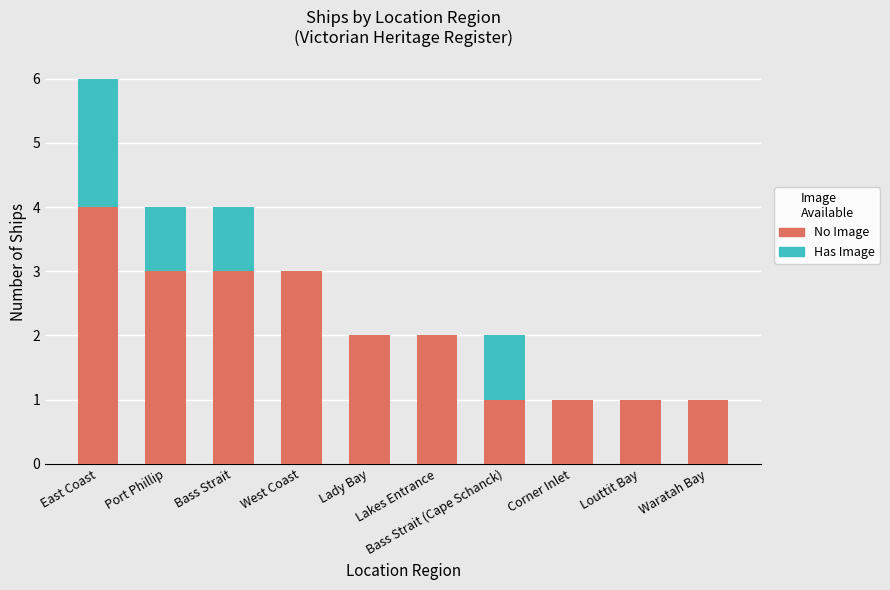

What is the total value across all series at Bass Strait (Cape Schanck)?

2